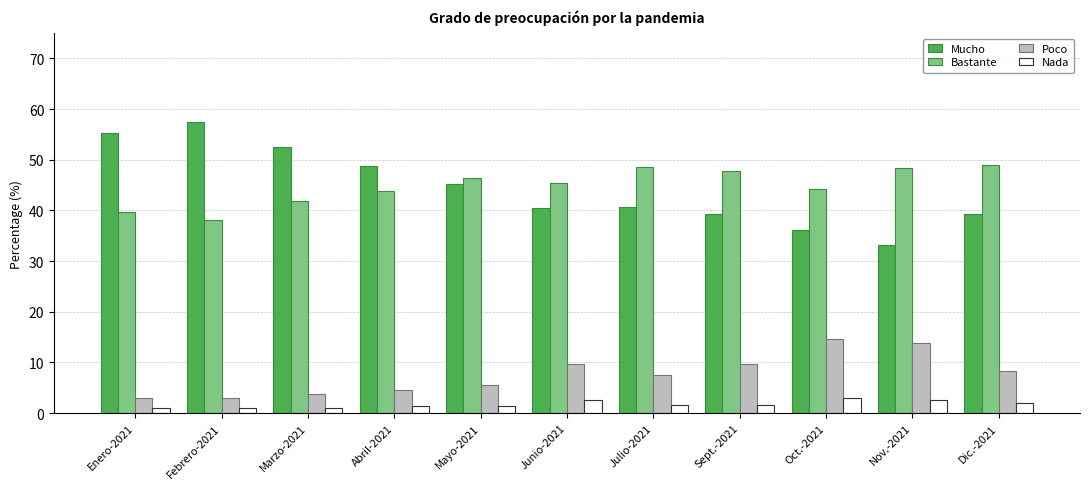

What is the highest value of the Bastante series?

48.9